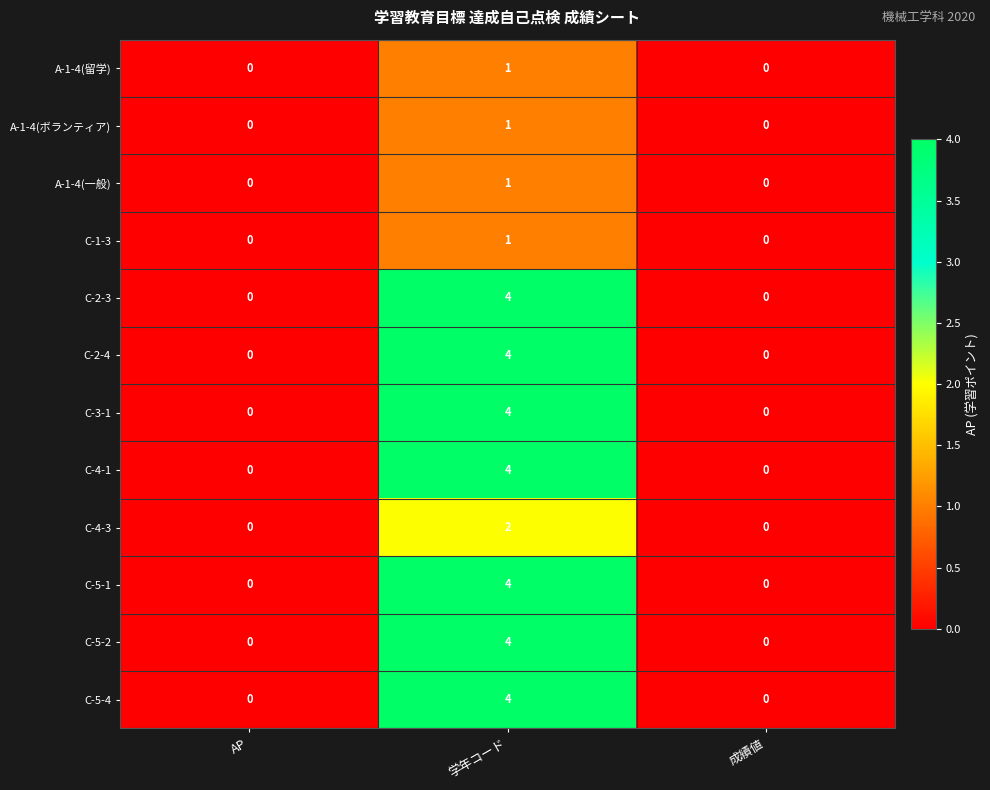

How many series are shown in this chart?

12